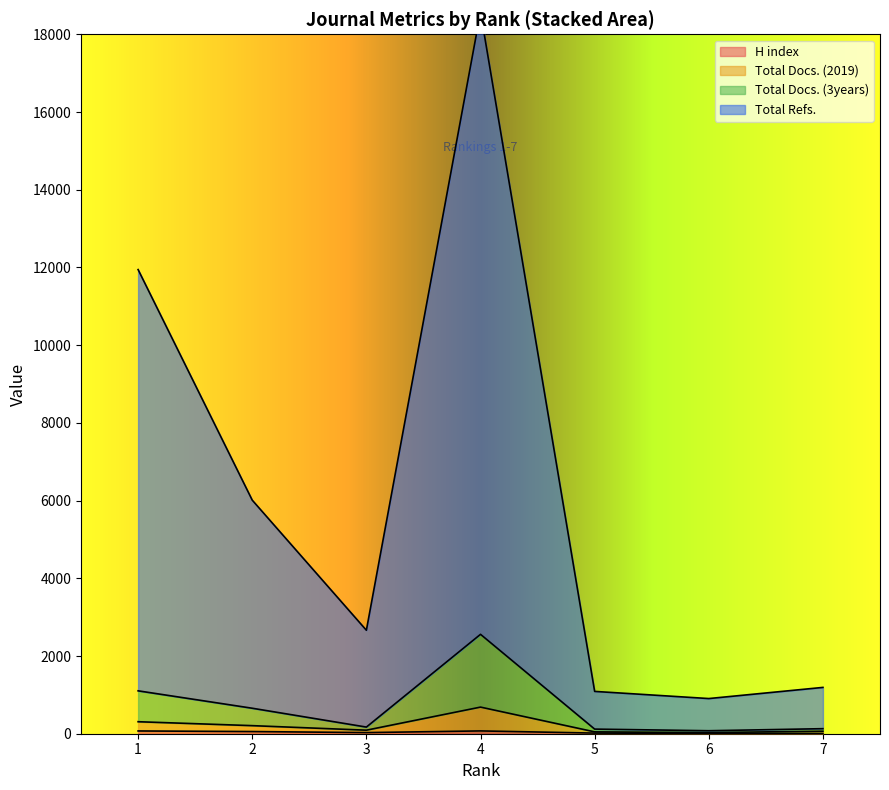

What is the value of the Total Refs. point at the 7th from the left?

1192